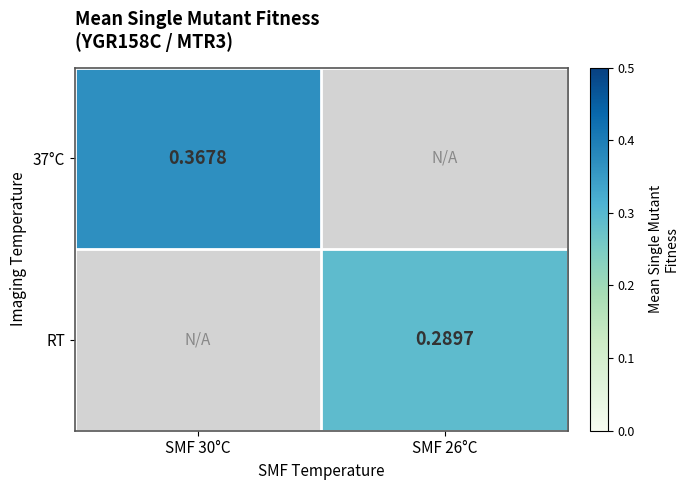

How many values in 37°C are above zero?

1